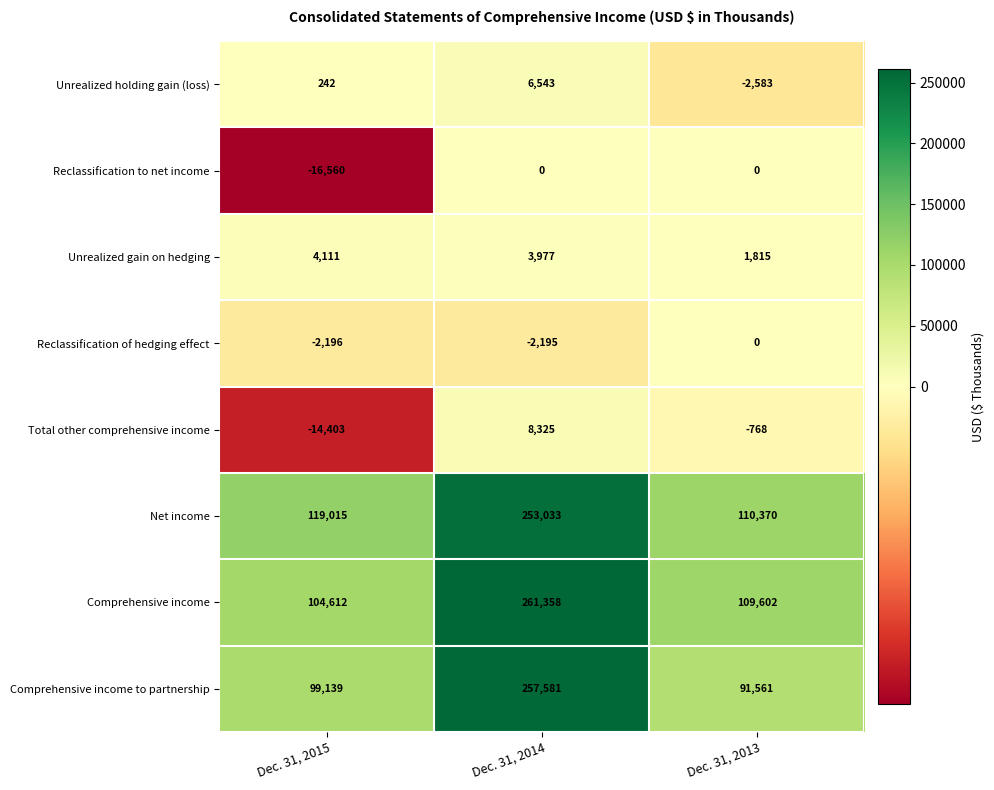

What is the greatest value displayed?

261358